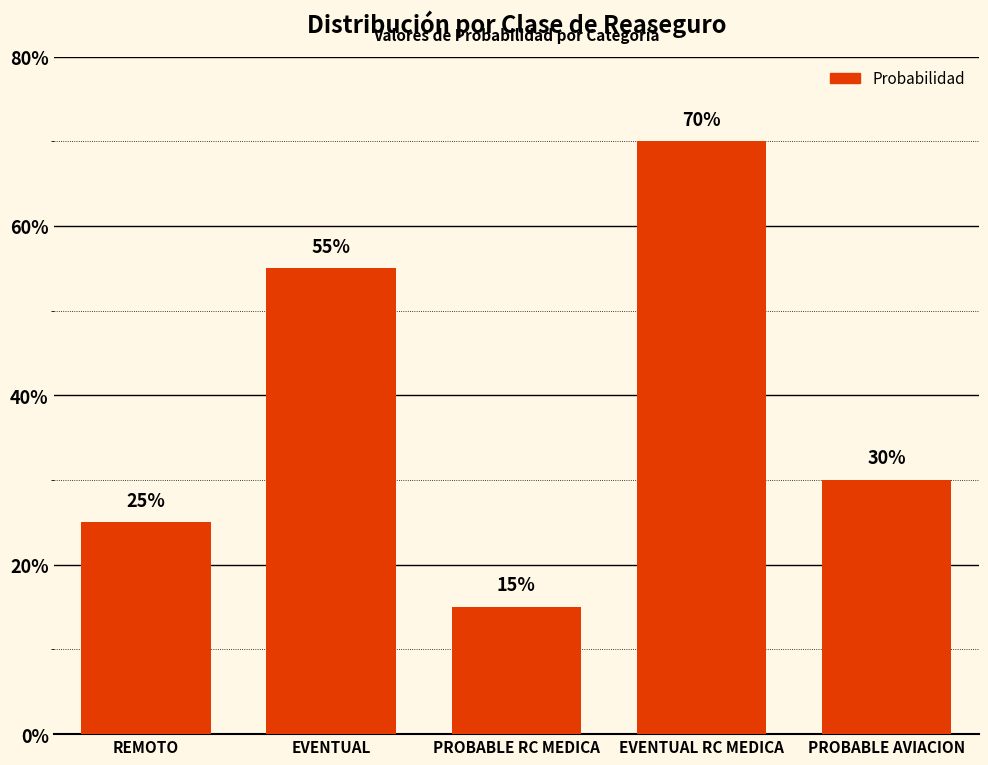

How many data points are less than 30?

2